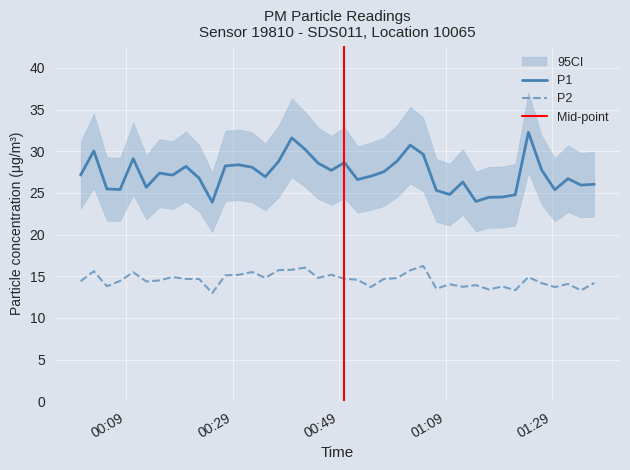

How many distinct data groups are displayed?

2